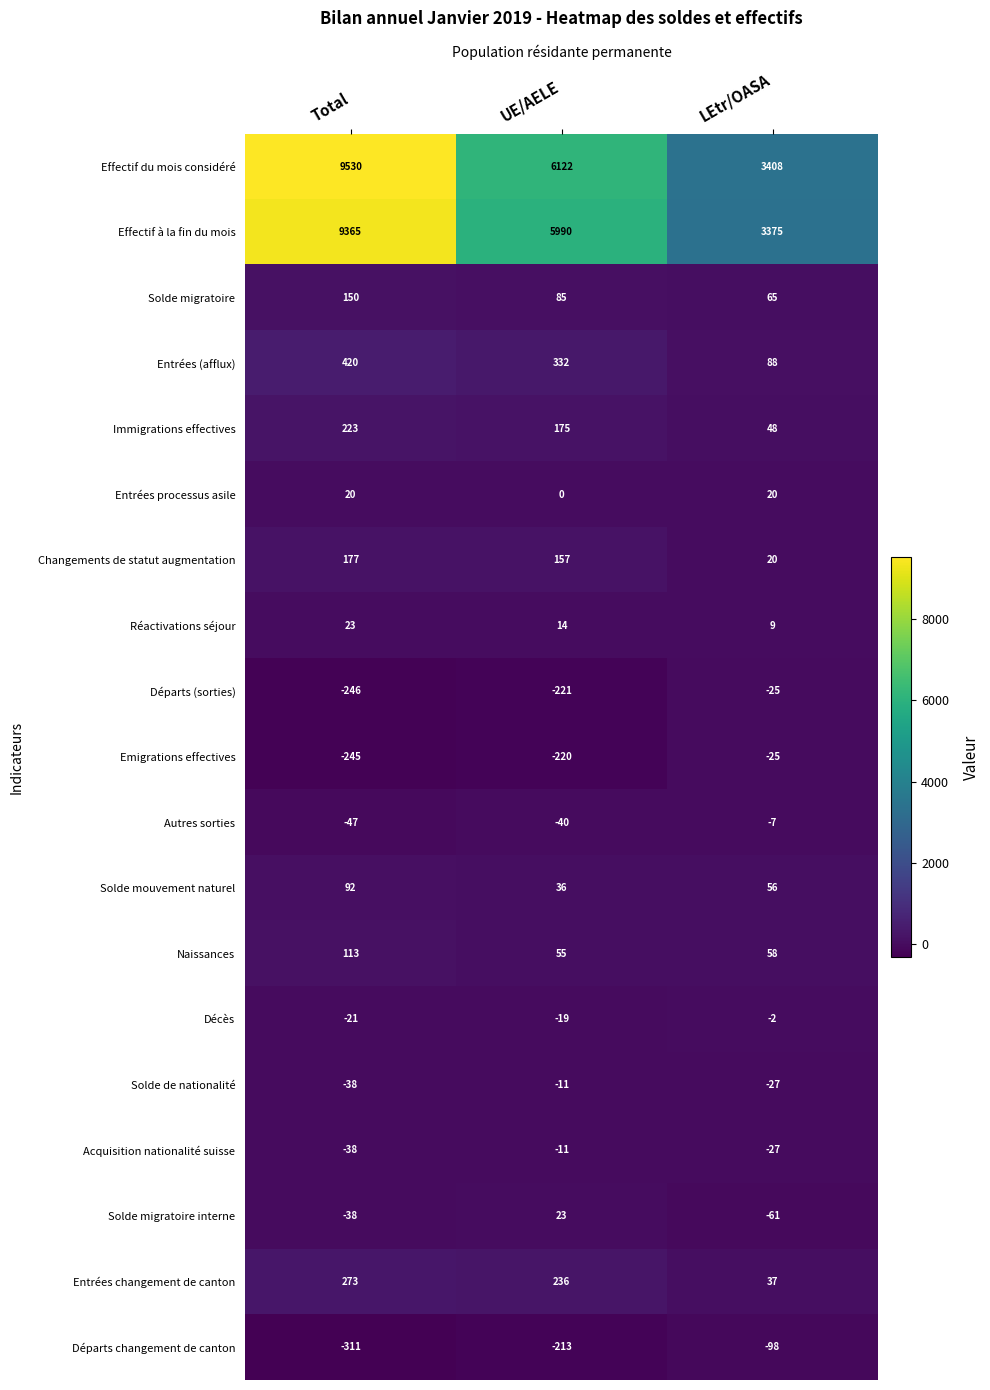

Count the number of categories in the chart.

3